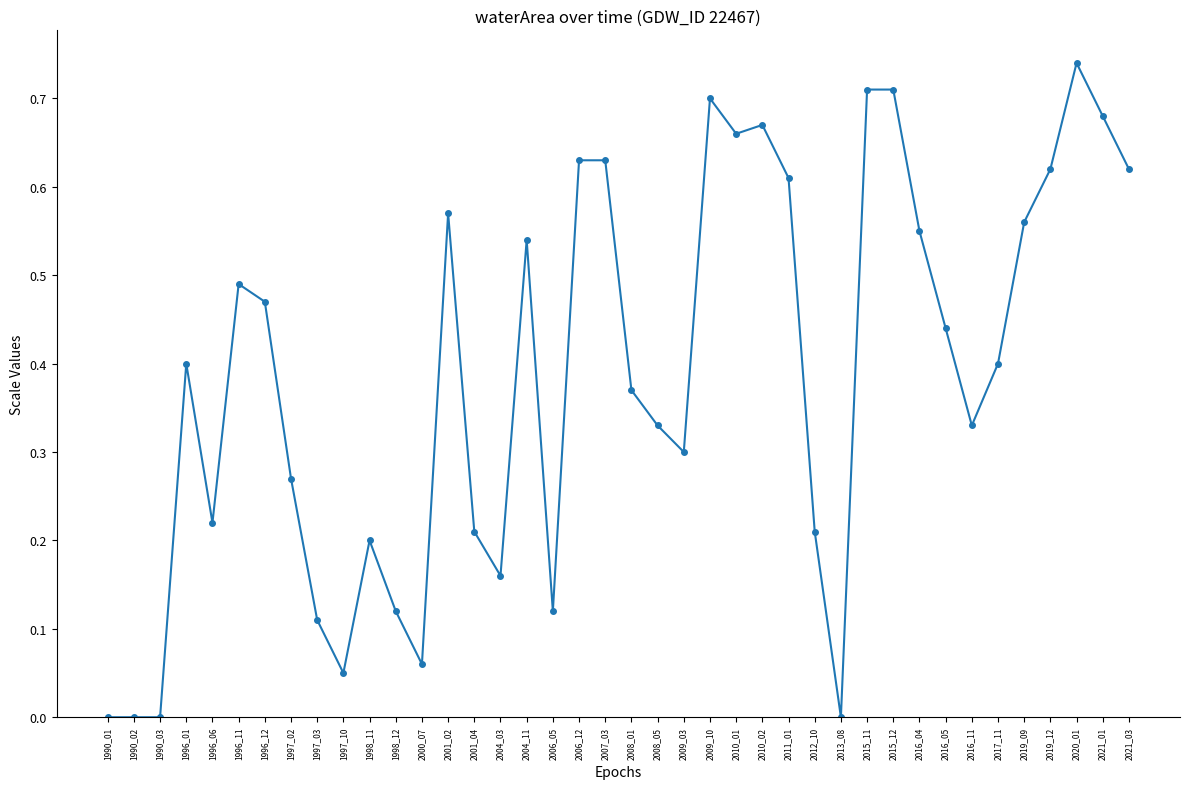

Does the chart have visible grid lines?

No